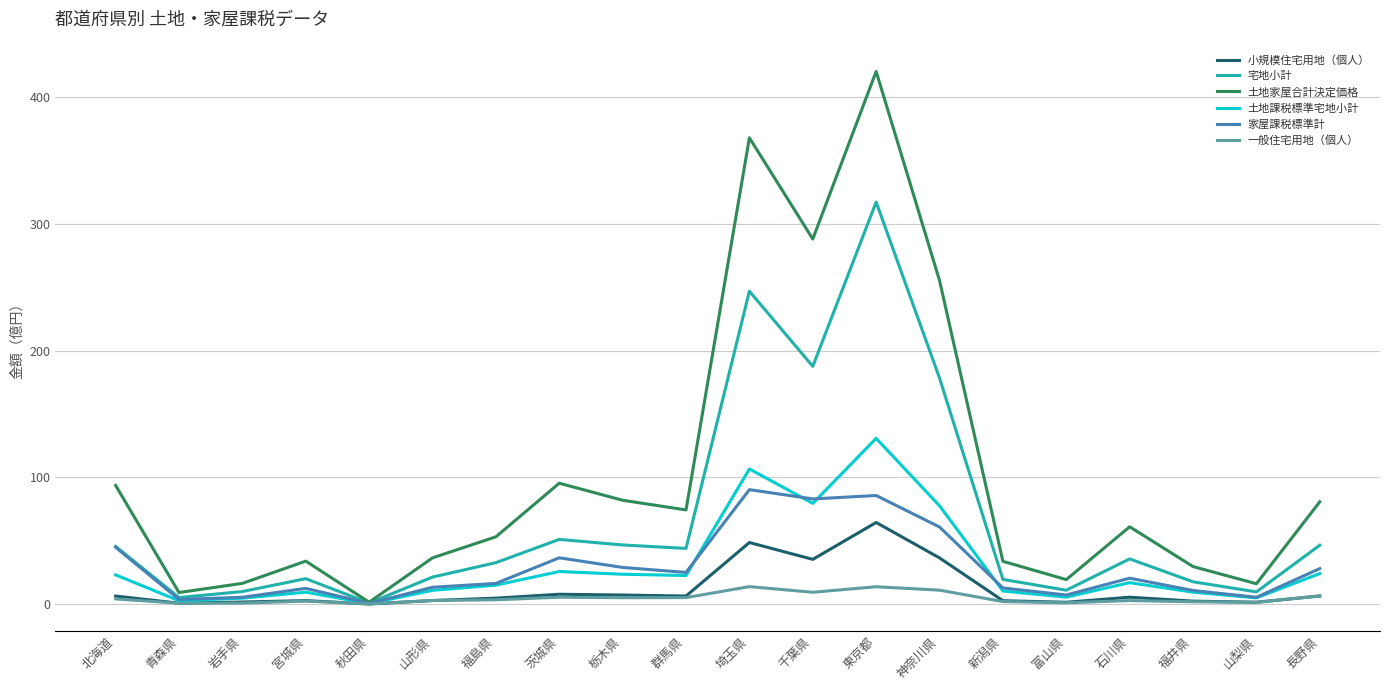

The value of 土地家屋合計決定価格 at 埼玉県 is 367.8. True or false?

True